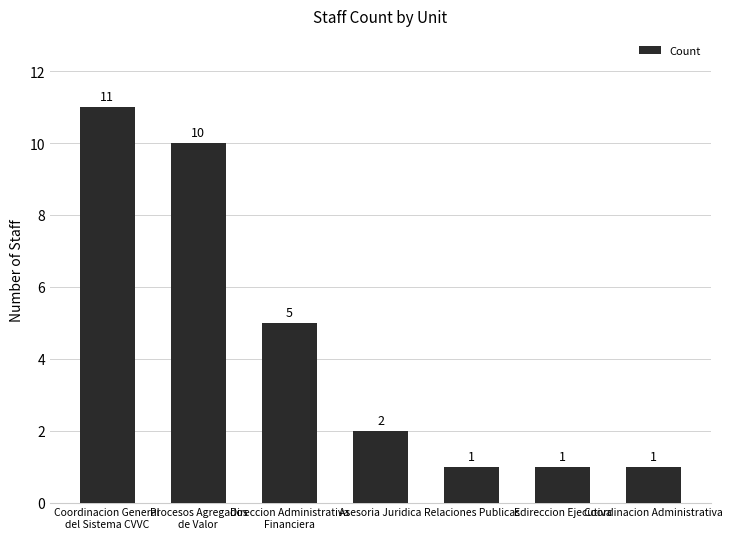

Which has a higher value, Direccion Administrativa
Financiera or Edireccion Ejecutiva?

Direccion Administrativa
Financiera